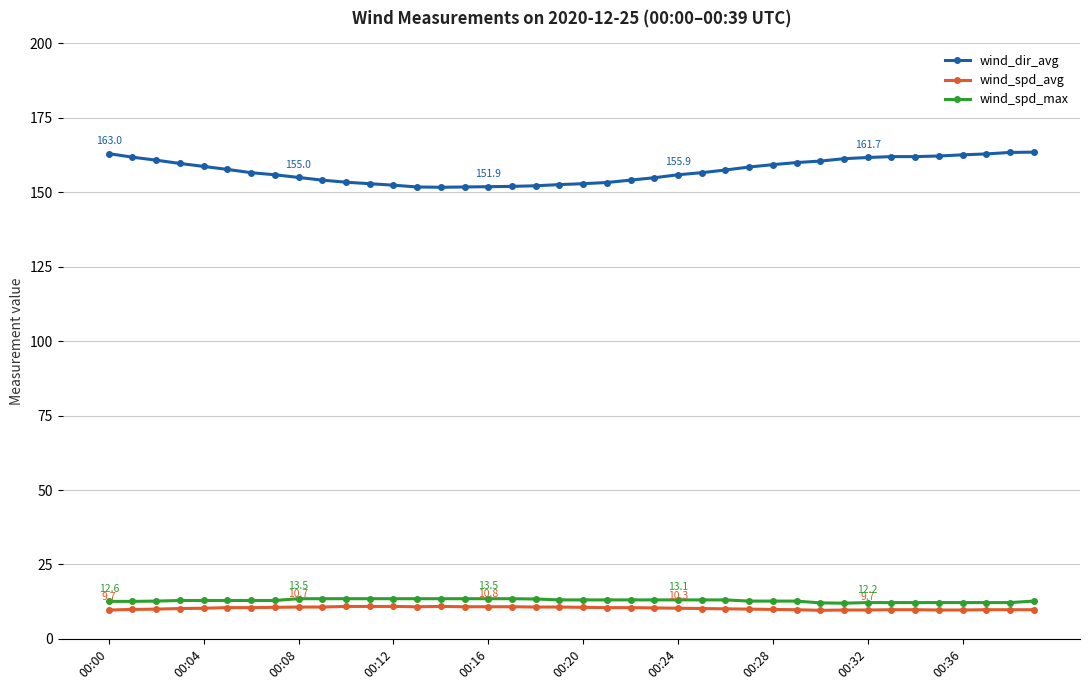

What is the value of the wind_spd_max point at the 38th from the left?

12.2